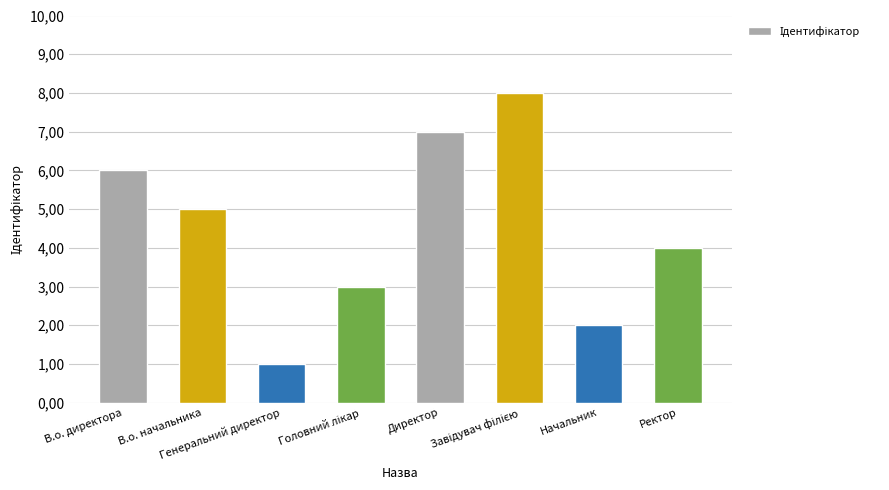

Does the chart contain any negative values?

No